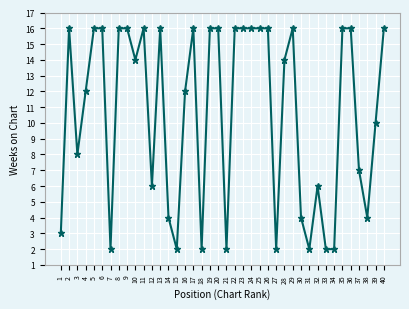

Where is the first local maximum?

2